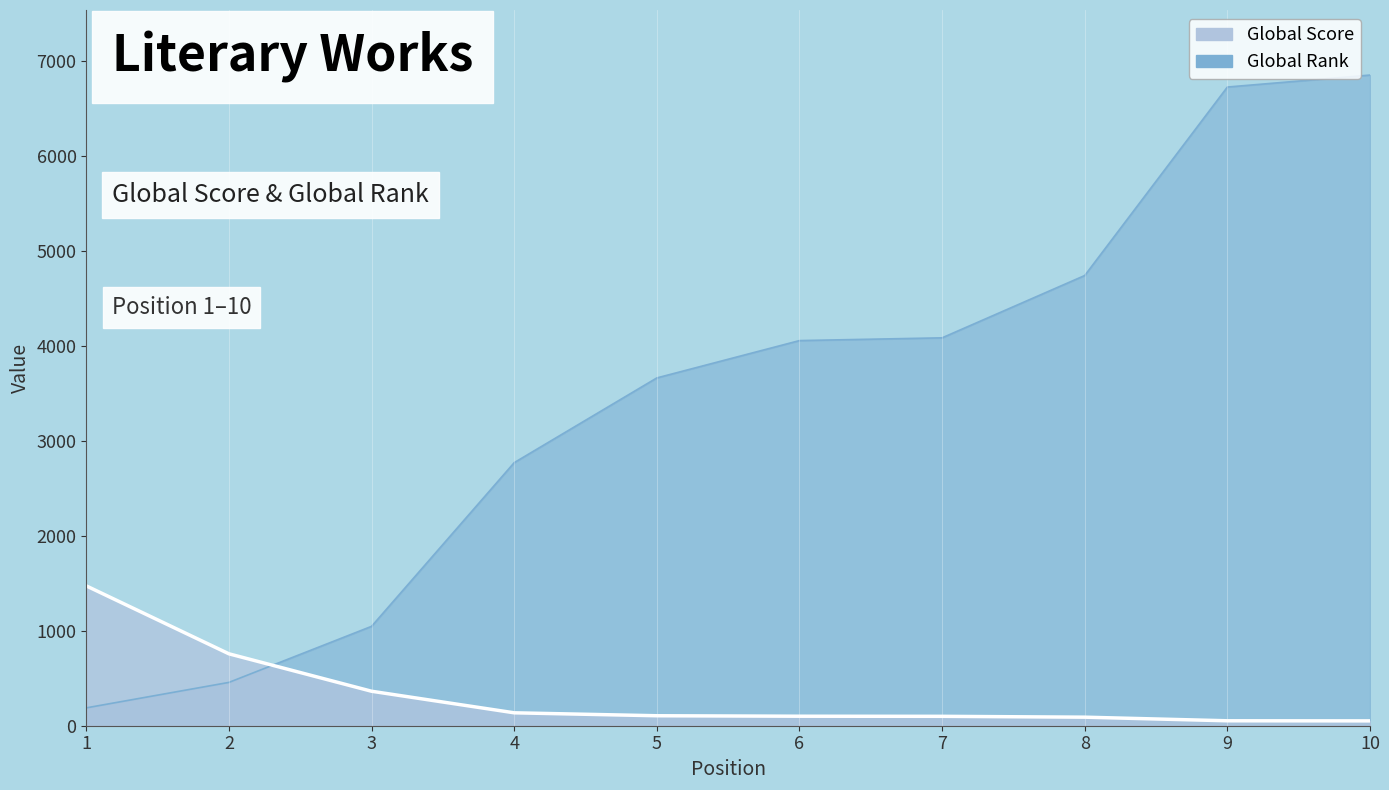

Is it true that Global Score equals 21 at 9?

False